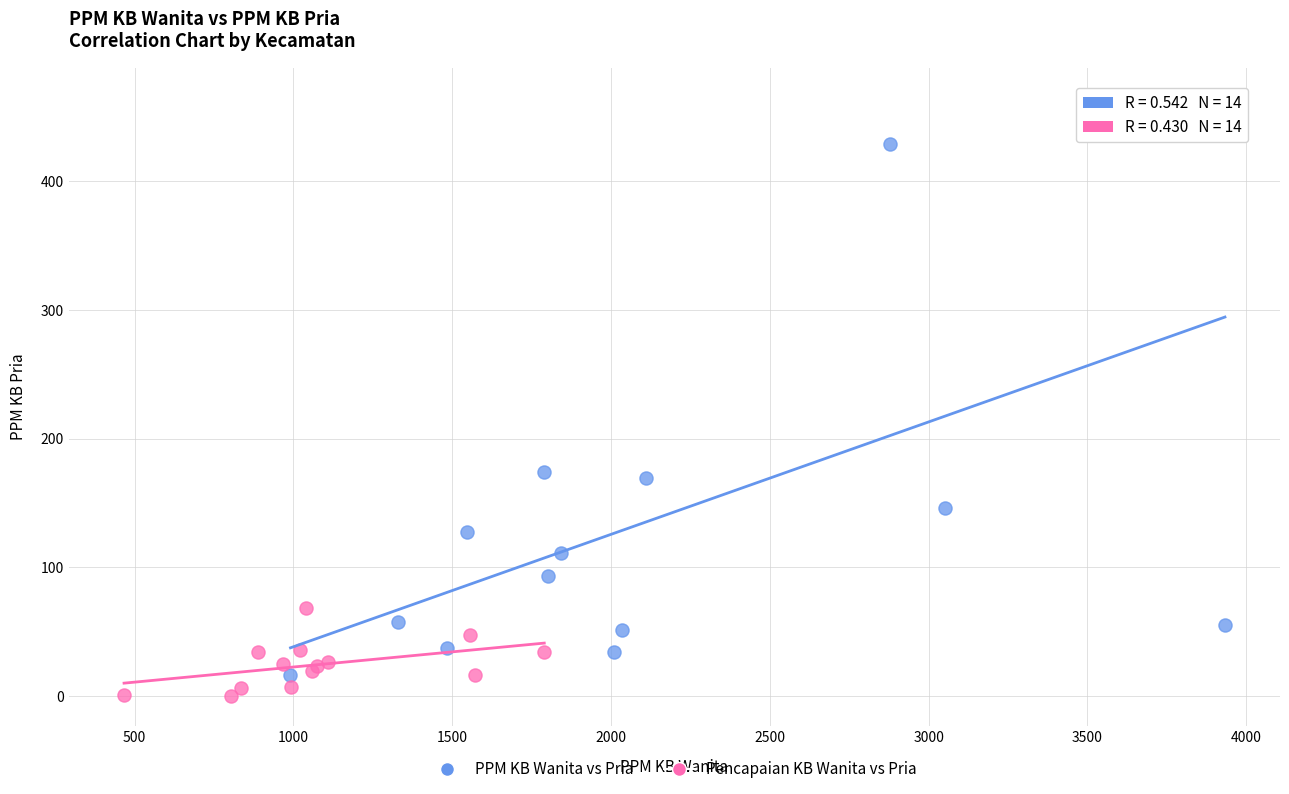

What are all the series names shown in the legend?

PPM KB Wanita vs Pria, Pencapaian KB Wanita vs Pria